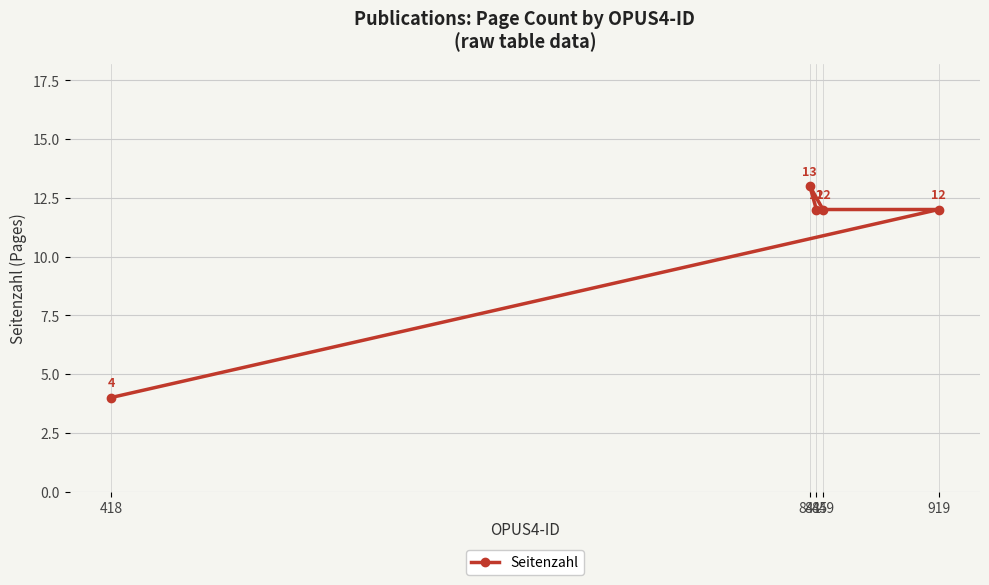

How many data points are less than 12?

1